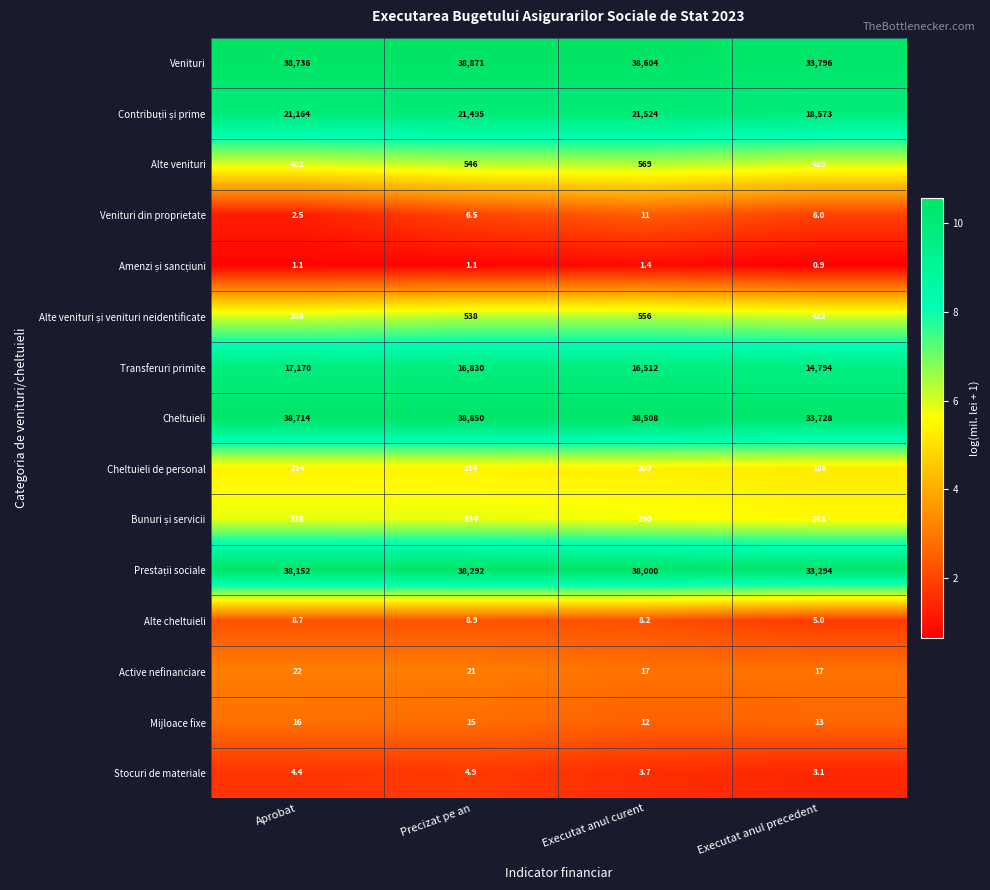

The value of Active nefinanciare at Precizat pe an is 21.0. True or false?

True